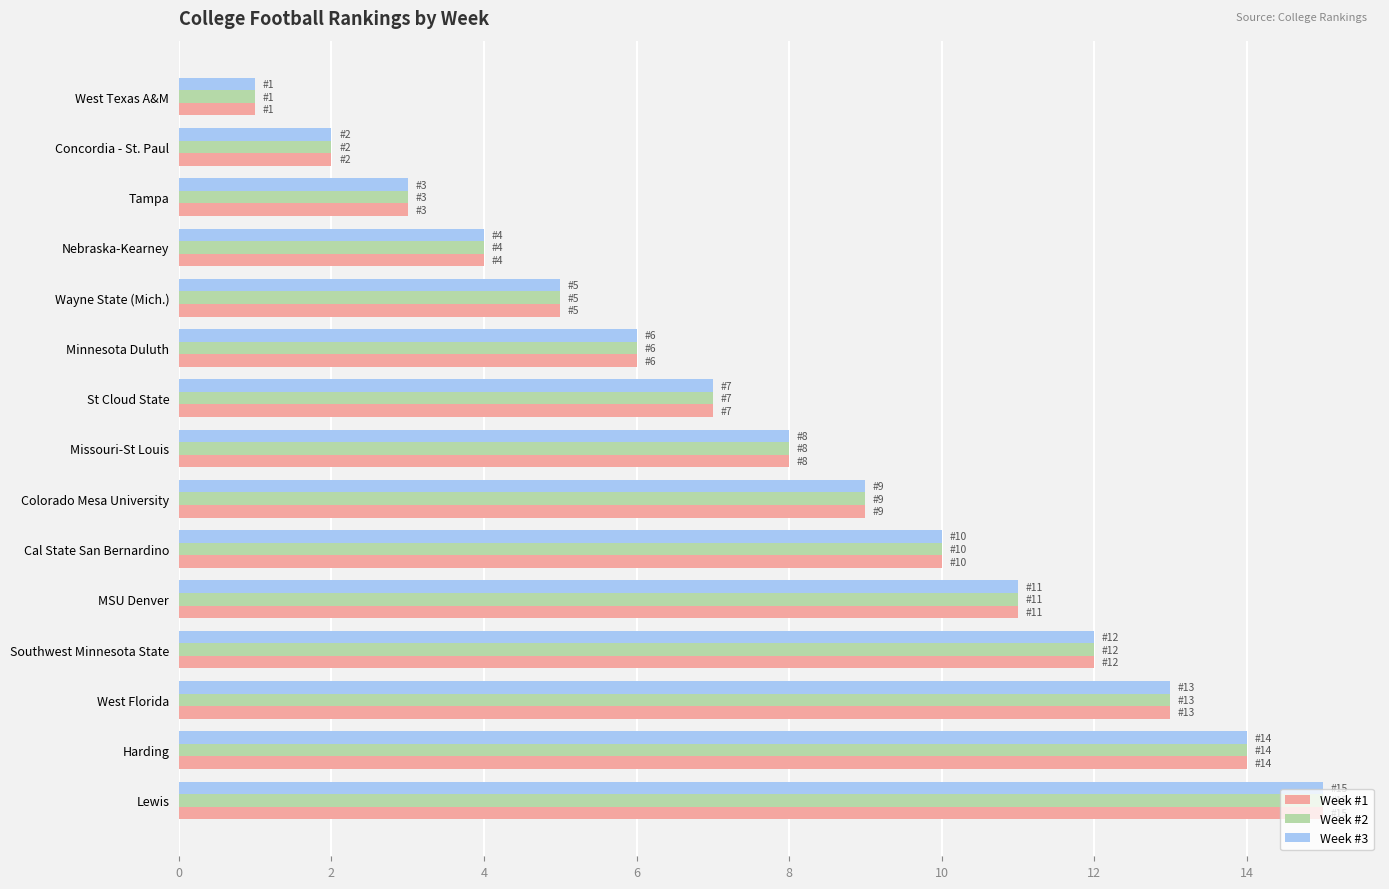

Is it true that Week #2 equals 10 at Minnesota Duluth?

False